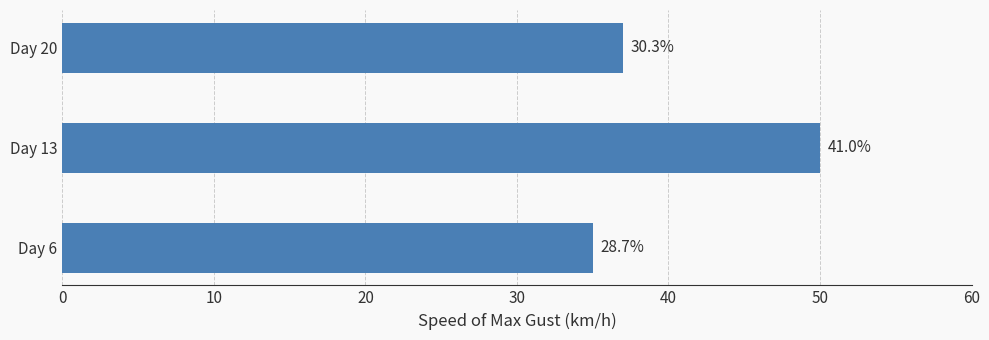

How many bars are there in total?

3